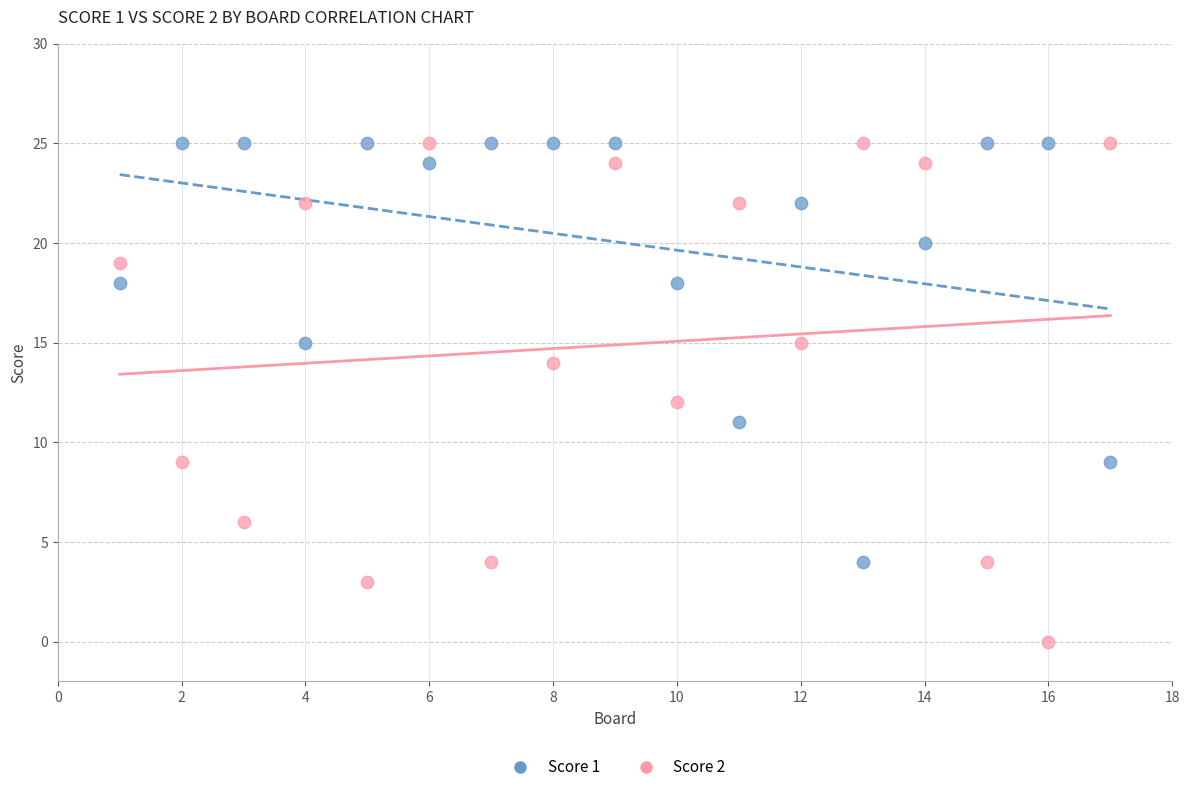

Across all data points, what is the range of X values (max minus min)?

16